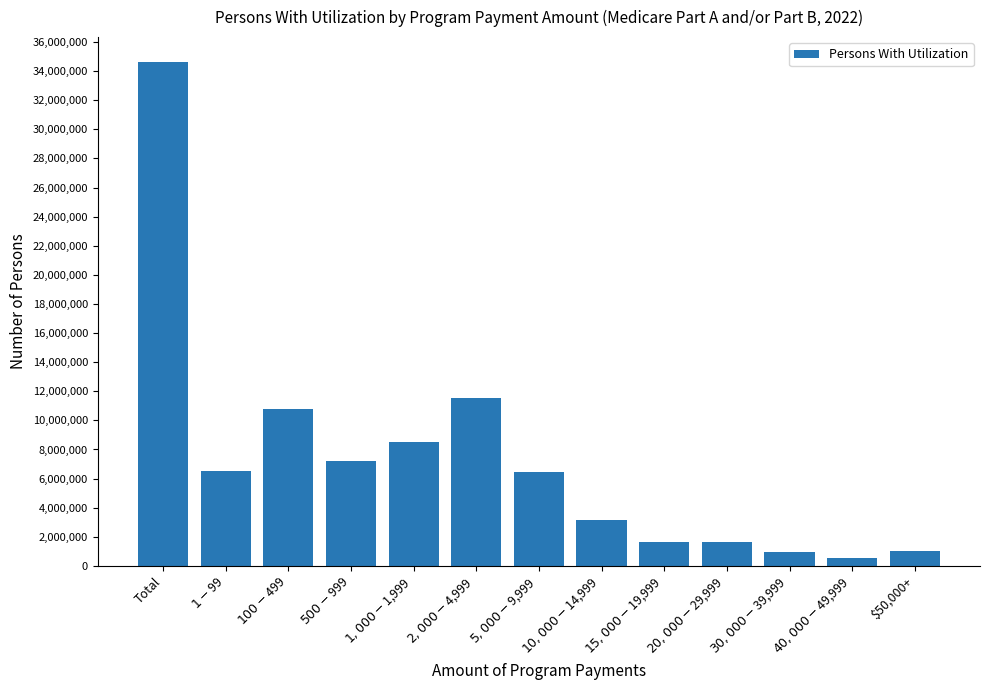

What is the maximum value shown in the chart?

34606868